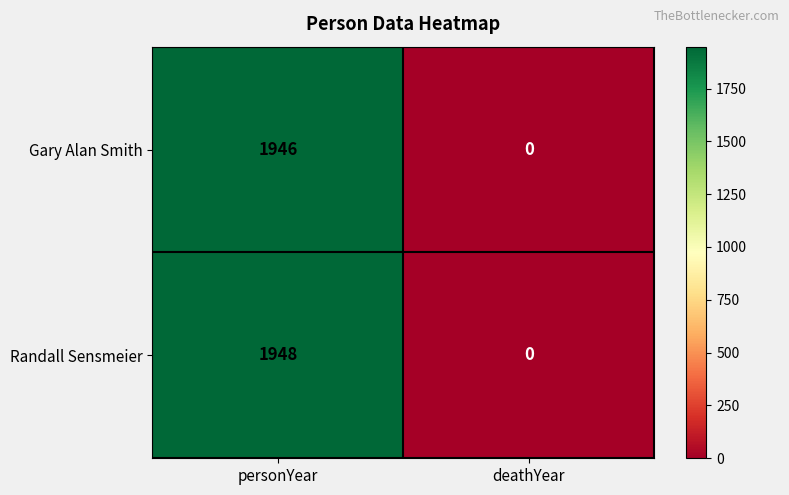

Which series has the largest total across all categories?

Randall Sensmeier